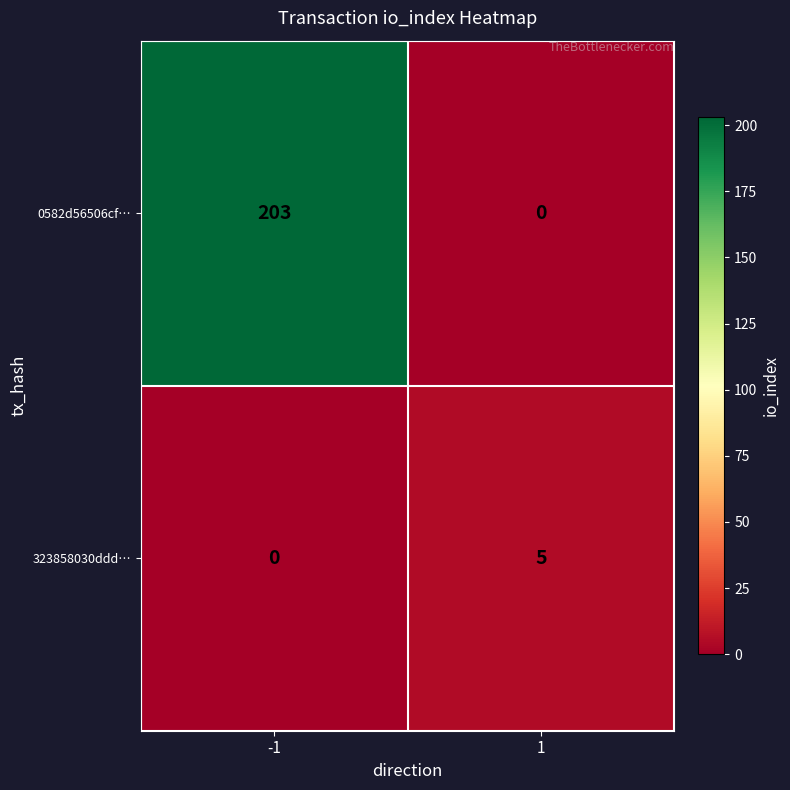

What is the total value across all series at -1?

203